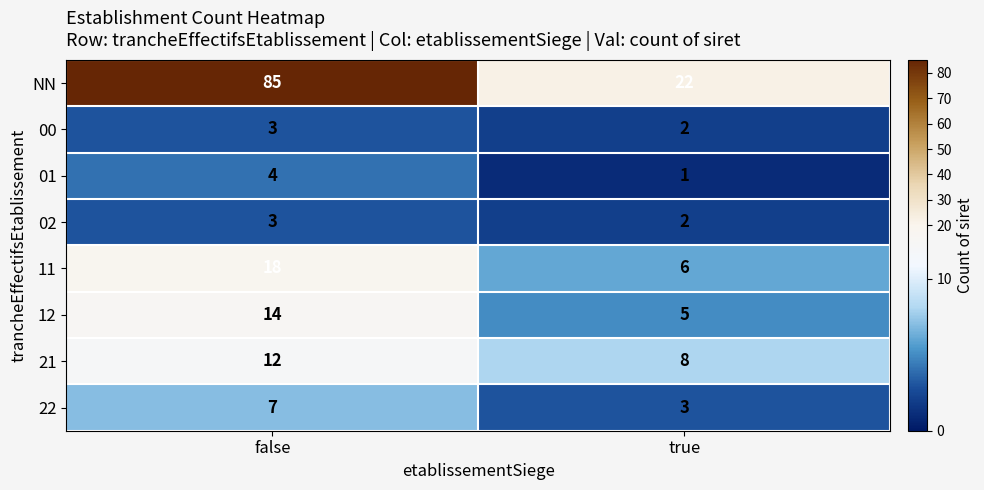

Reading right to left, what are all the values shown in this chart?

NN: true=22	false=85
00: true=2	false=3
01: true=1	false=4
02: true=2	false=3
11: true=6	false=18
12: true=5	false=14
21: true=8	false=12
22: true=3	false=7